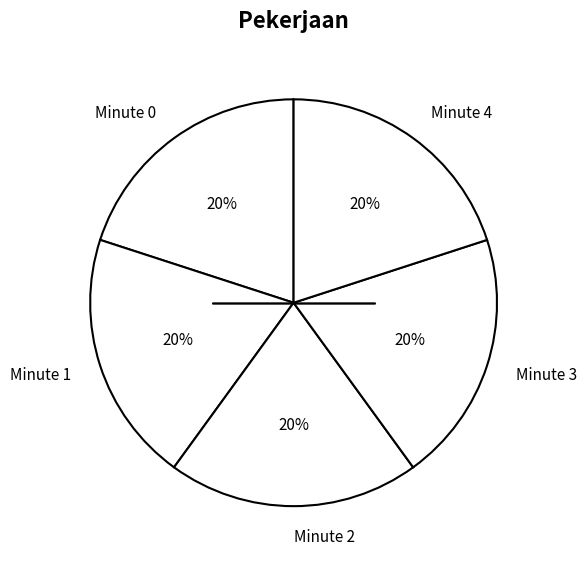

True or false: Minute 2 accounts for 14% of the total.

False